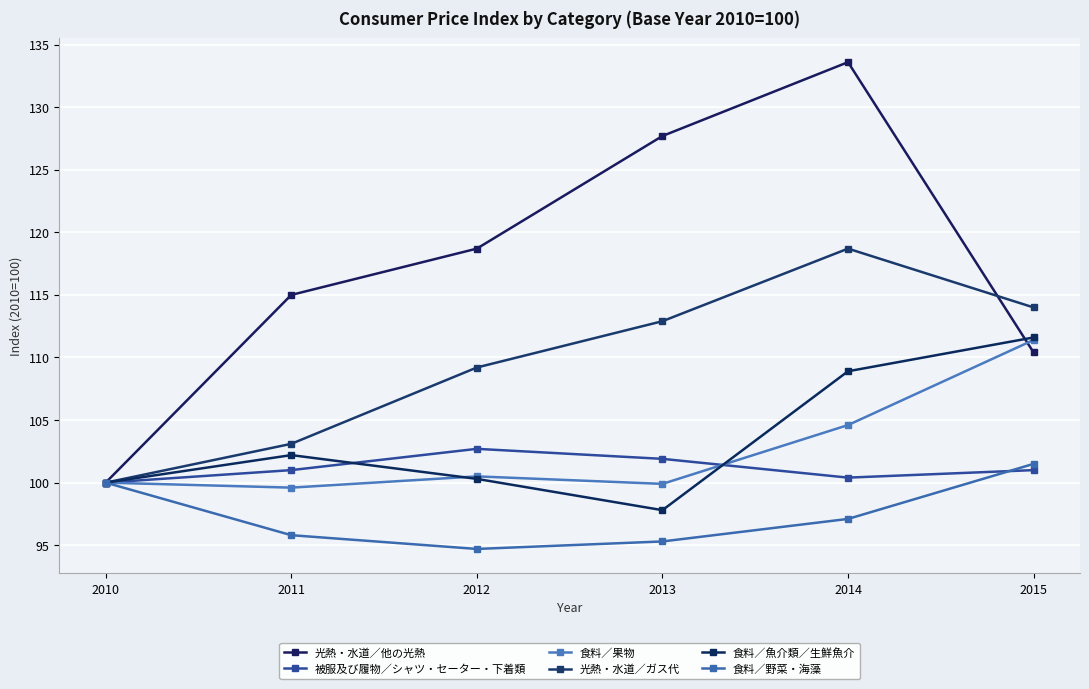

True or false: 光熱・水道／ガス代 and 食料／野菜・海藻 cross at least once.

False